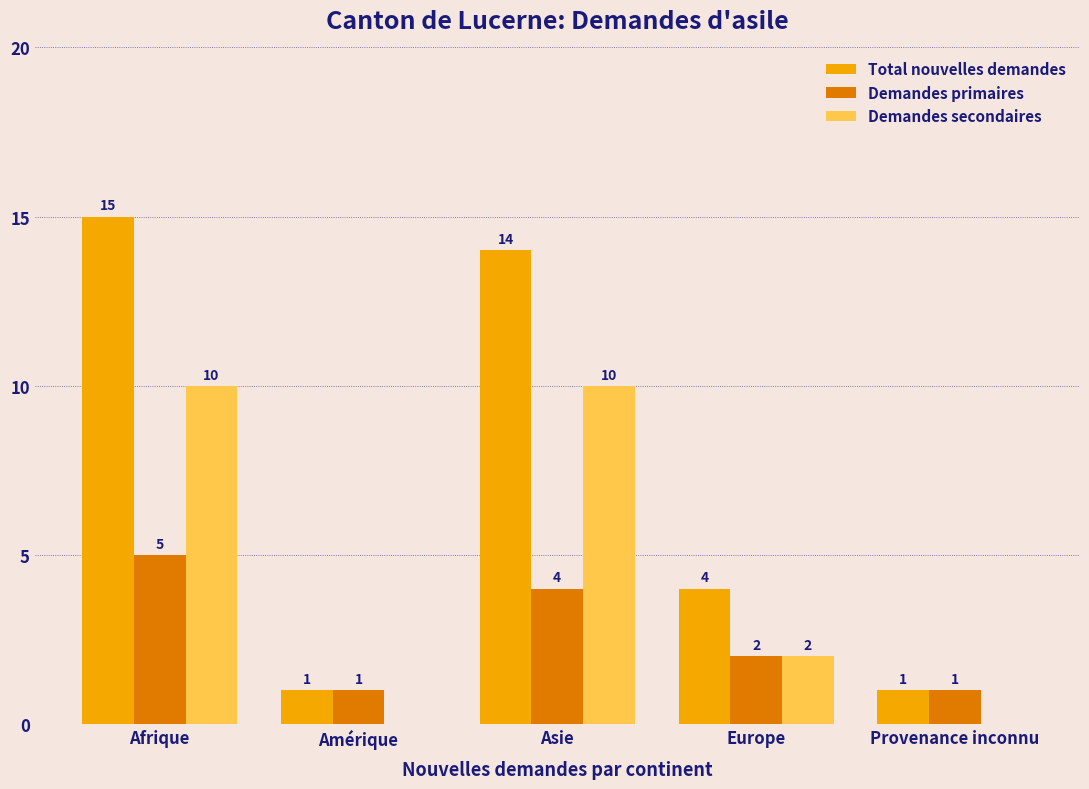

What is the total value across all series at Europe?

8